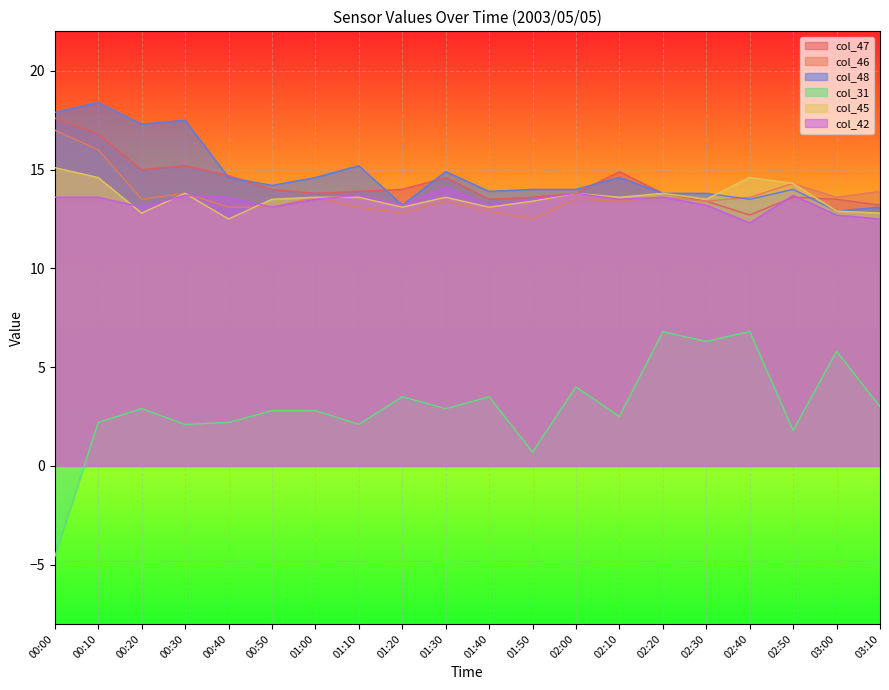

How many data points does each series have?

20